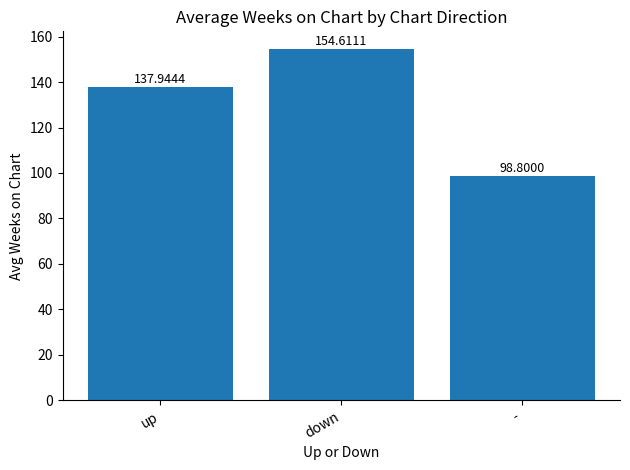

What position from the right is up?

3